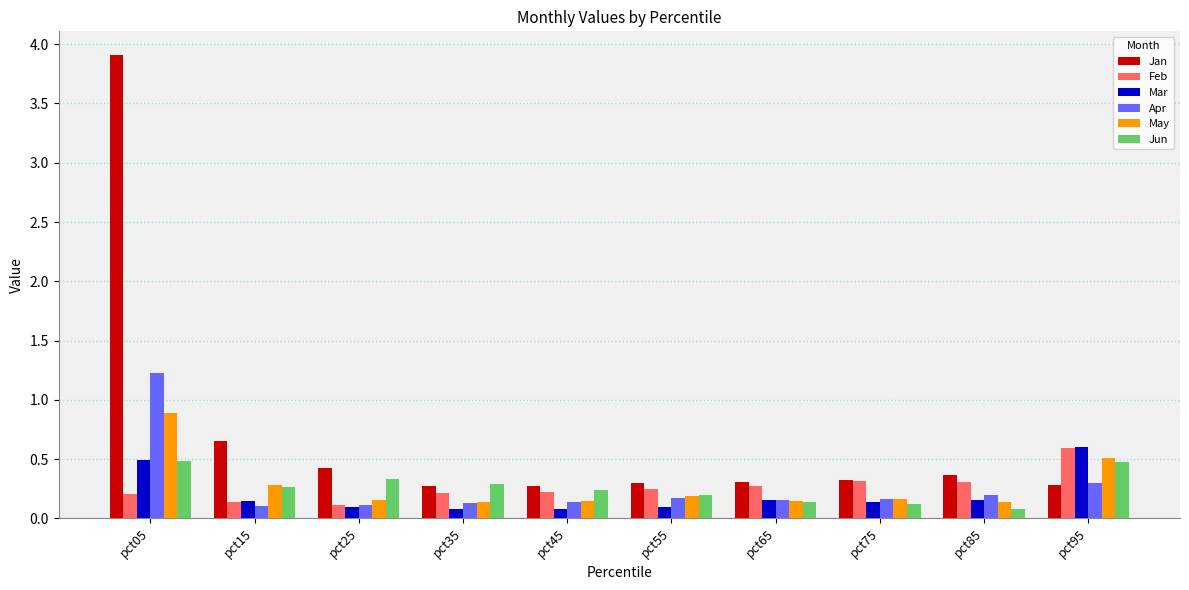

What is the difference between the maximum and minimum values in the Jun series?

0.4